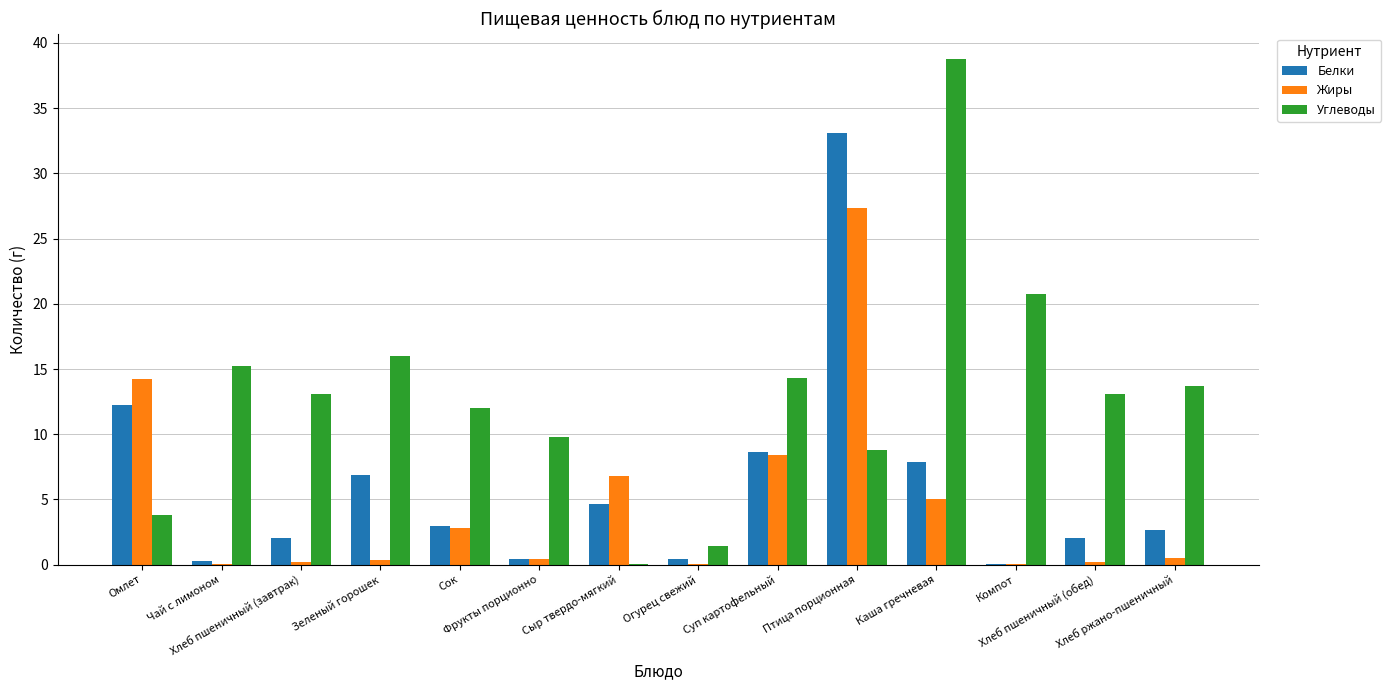

What are all the series names shown in the legend?

Белки, Жиры, Углеводы